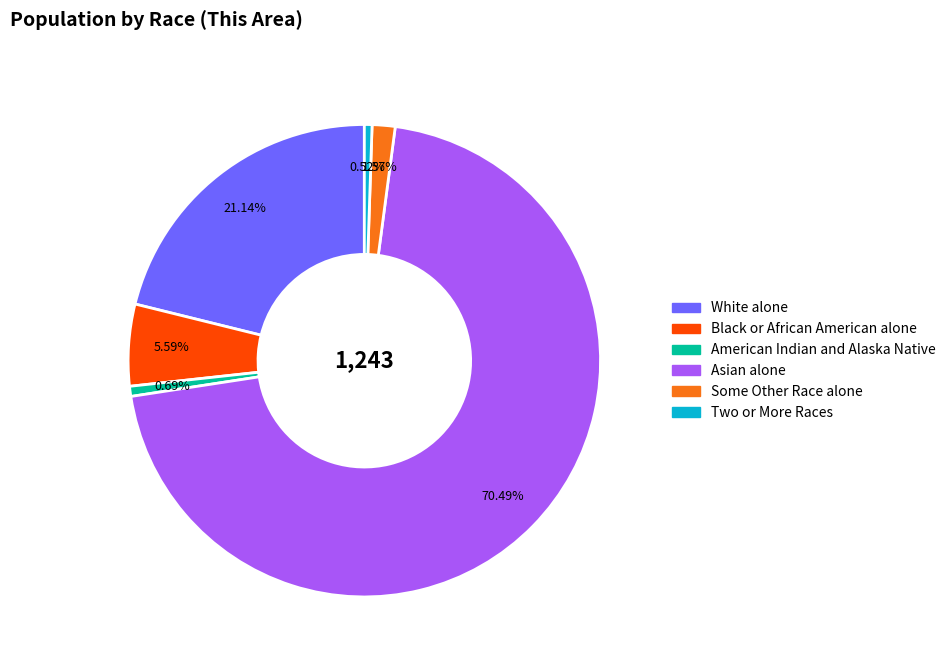

Does any single category account for the majority?

Yes